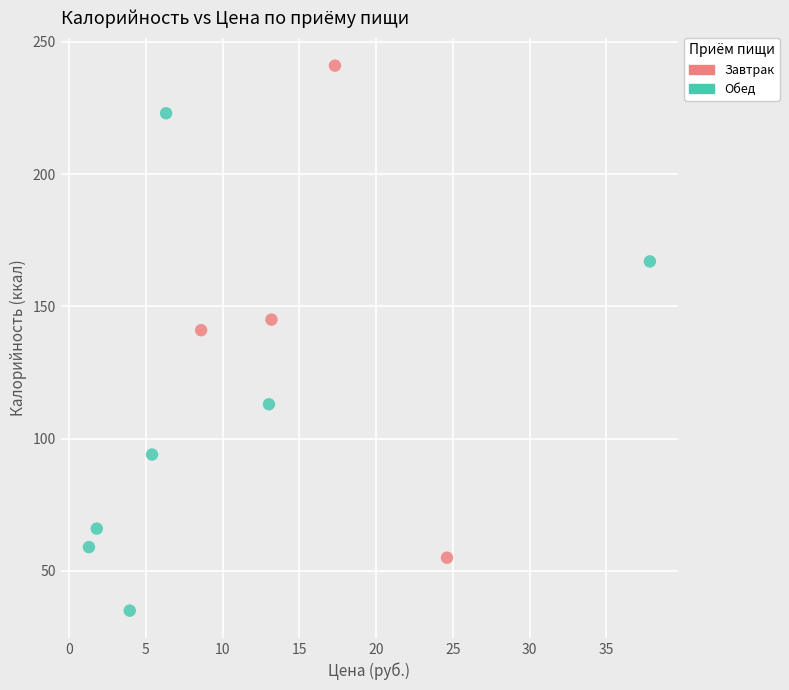

What are all the series names shown in the legend?

Завтрак, Обед